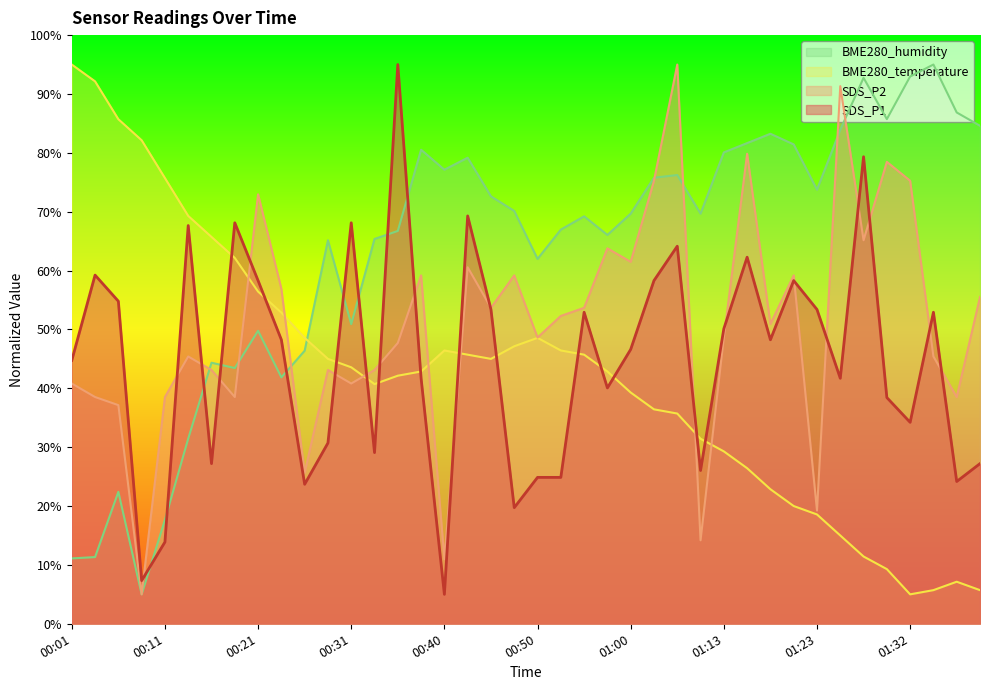

How many lines are shown in the chart?

4